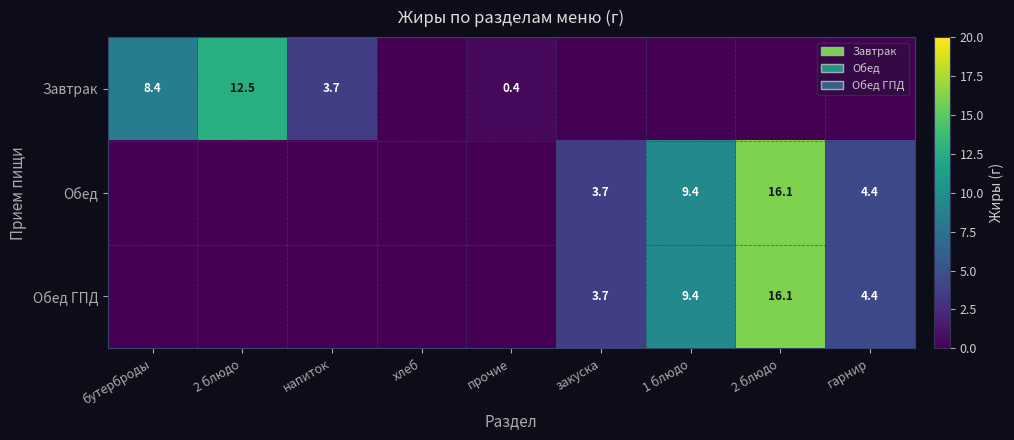

List the series in order of their peak value, highest first.

Обед, Обед ГПД, Завтрак